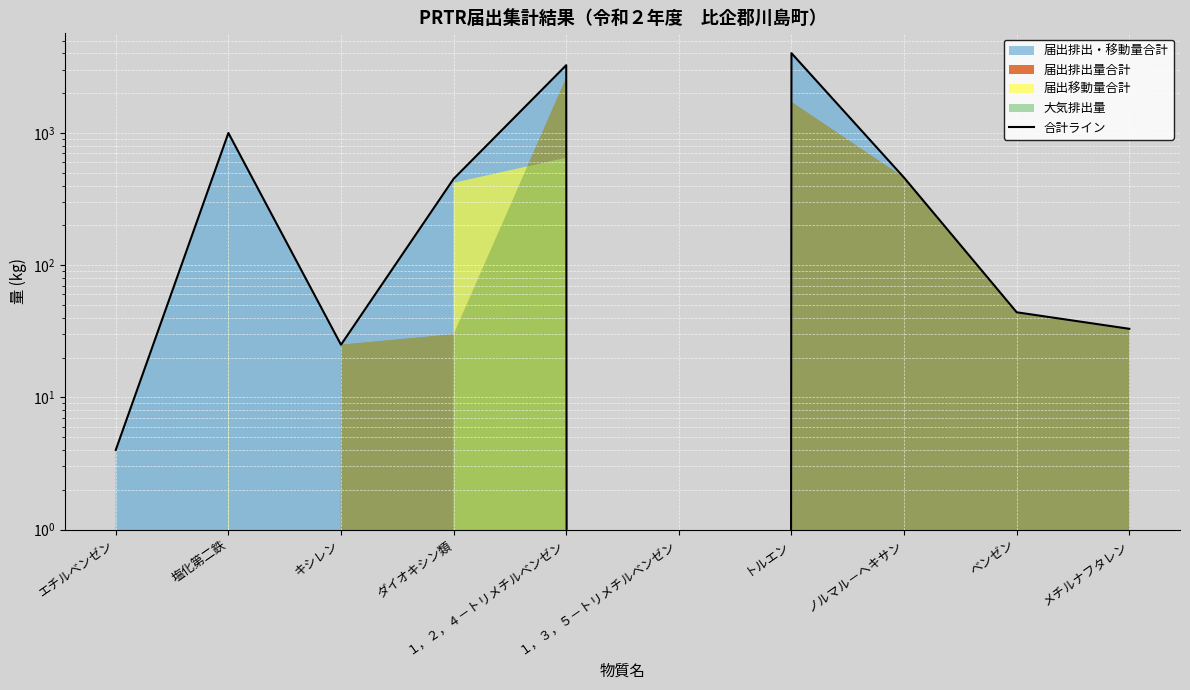

True or false: the data shows 622 at ダイオキシン類.

False